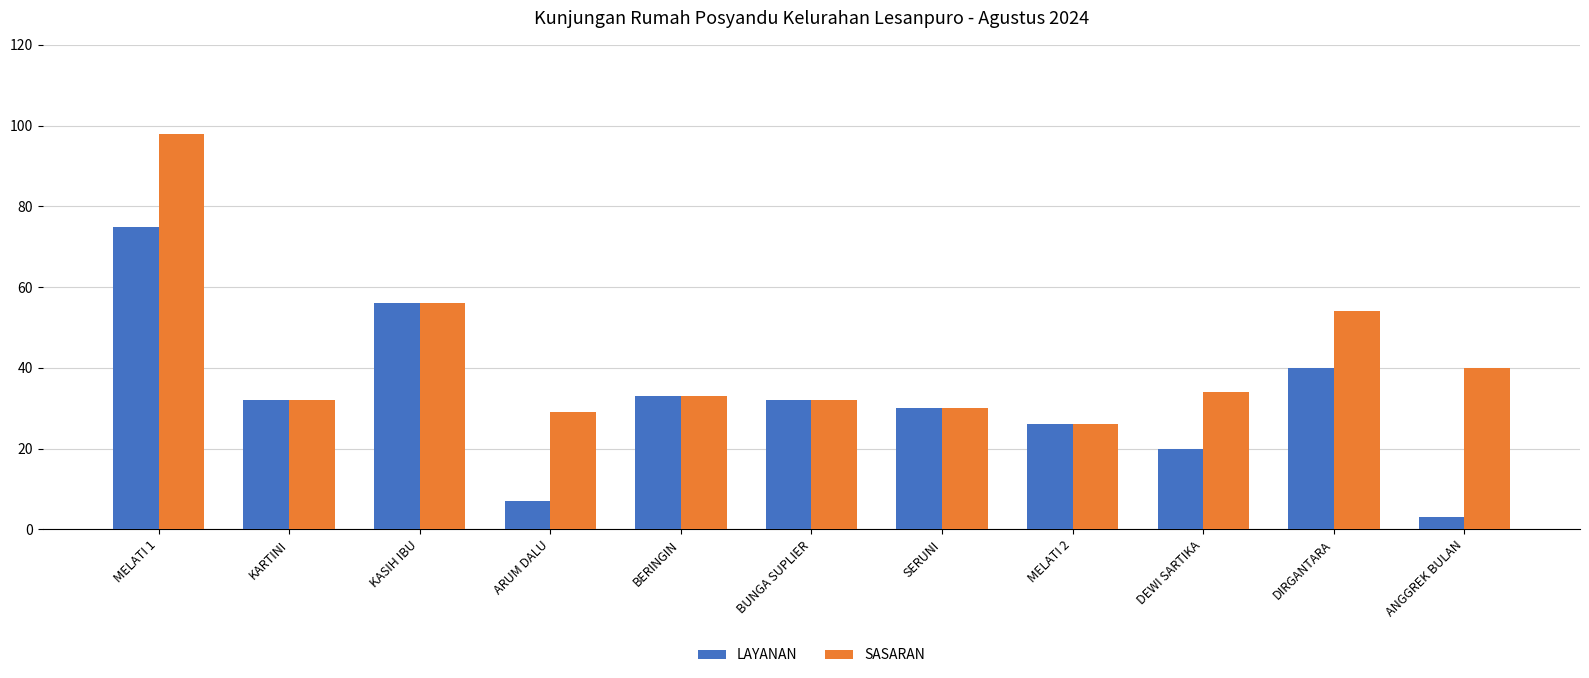

The LAYANAN series shows 12 at KARTINI. True or false?

False